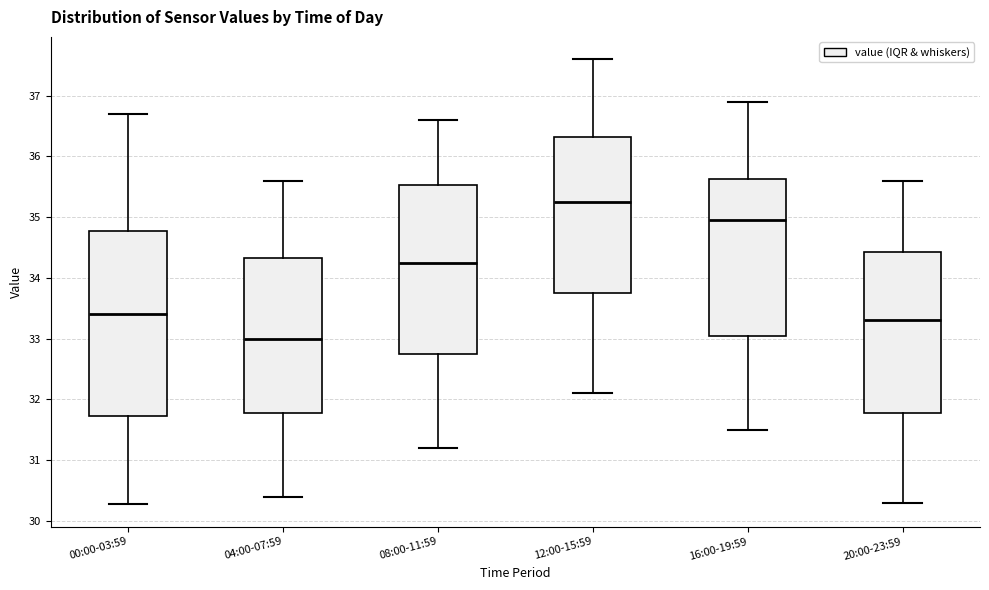

Reading left to right, transcribe this box plot: for each box, give where its median line is, the range the box spans, and where its two whiskers end, as read against the y-axis. The values are not printed on the chart, so give them approximately, as read against the axis.

00:00-03:59: median 33.4, box 31.7 to 34.8, whiskers 30.3 to 36.7
04:00-07:59: median 33.0, box 31.8 to 34.3, whiskers 30.4 to 35.6
08:00-11:59: median 34.3, box 32.8 to 35.5, whiskers 31.2 to 36.6
12:00-15:59: median 35.3, box 33.8 to 36.3, whiskers 32.1 to 37.6
16:00-19:59: median 35.0, box 33.1 to 35.6, whiskers 31.5 to 36.9
20:00-23:59: median 33.3, box 31.8 to 34.4, whiskers 30.3 to 35.6